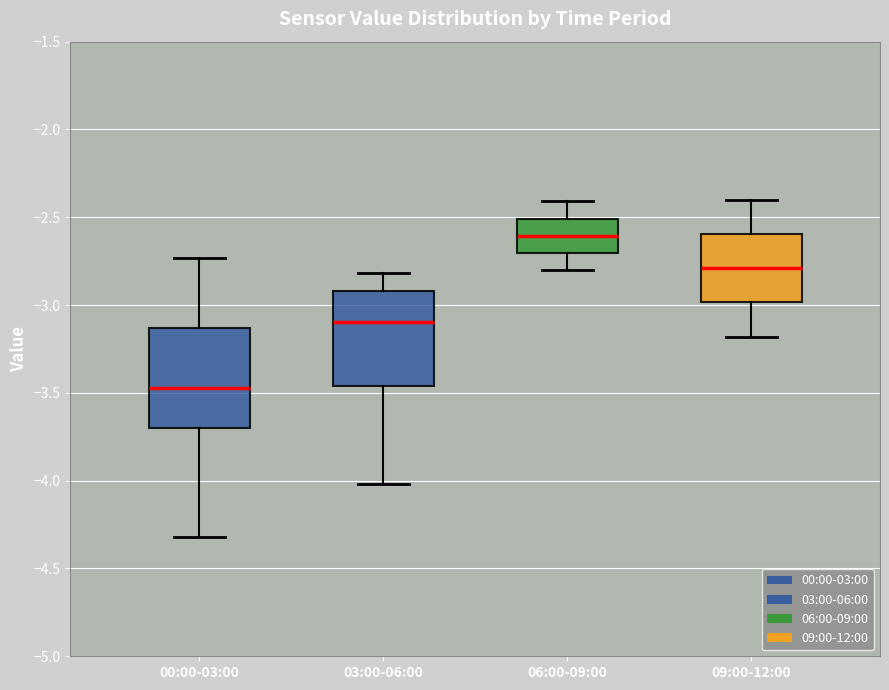

Which box's median line is the lowest?

00:00-03:00